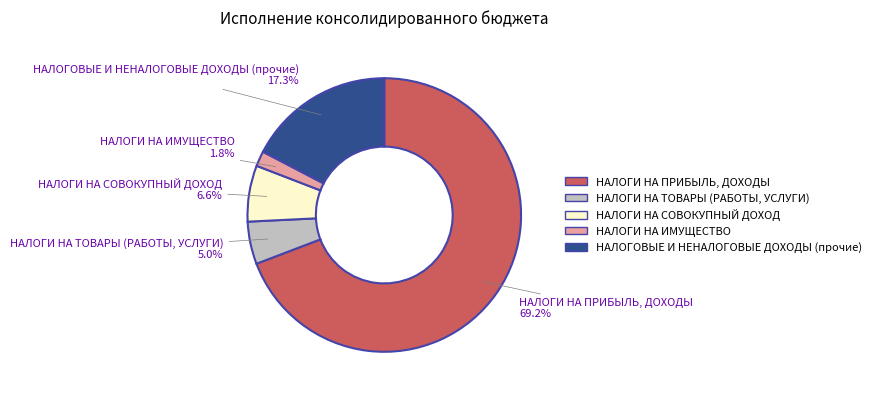

How many segments does this pie chart have?

5